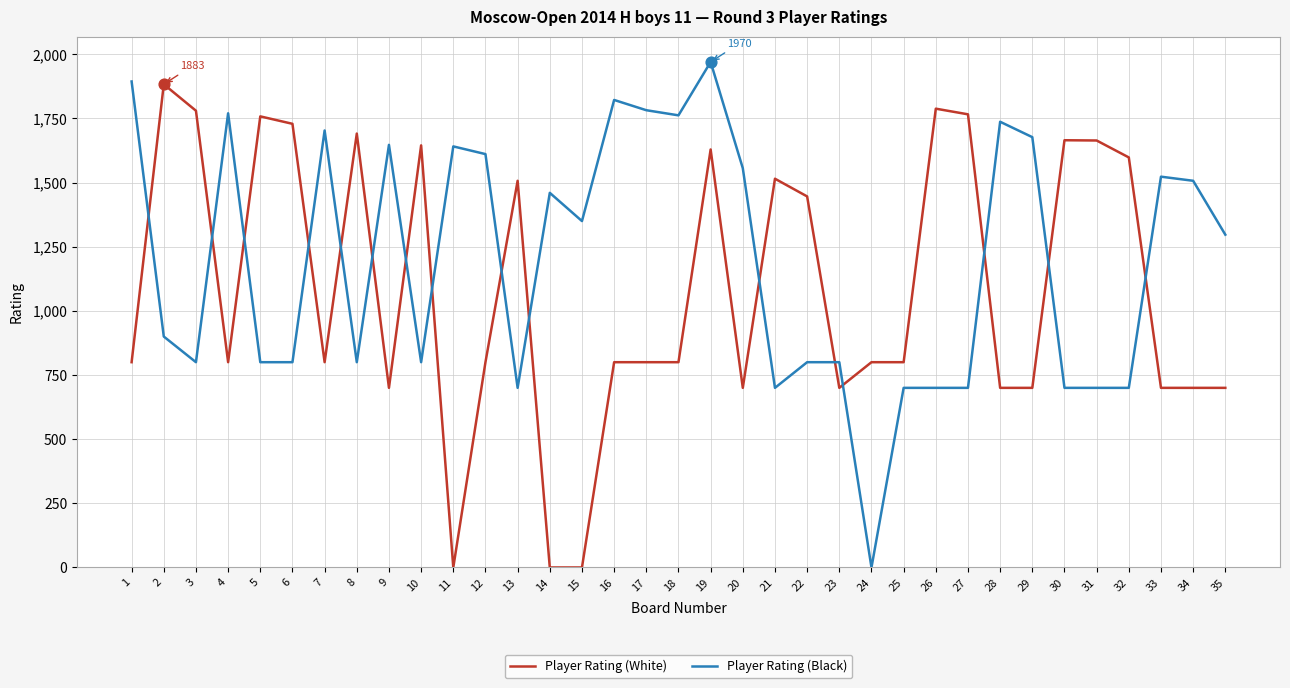

At which category is the sum across all series the highest?

19